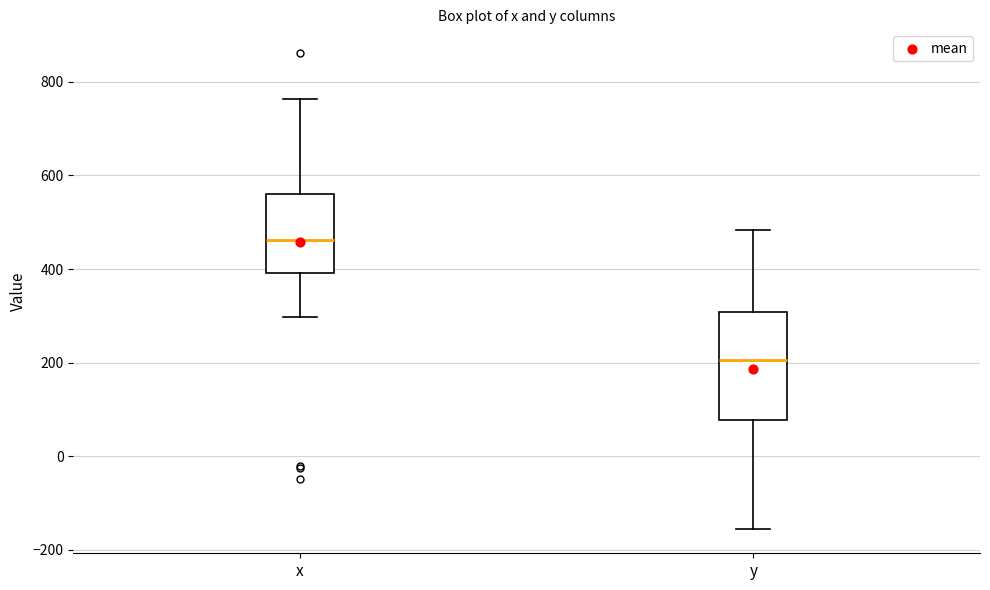

Reading left to right, transcribe this box plot: for each box, give where its median line is, the range the box spans, and where its two whiskers end, as read against the y-axis. The values are not printed on the chart, so give them approximately, as read against the axis.

x: median 460, box 400 to 560, whiskers 300 to 760
y: median 200, box 80 to 300, whiskers -160 to 480